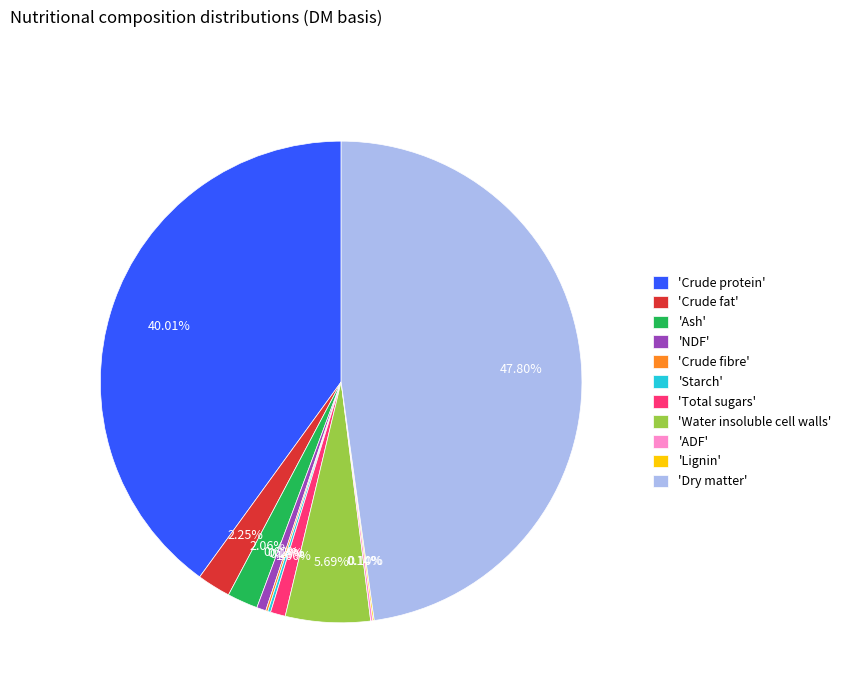

Is 'Ash' the majority of the pie?

No